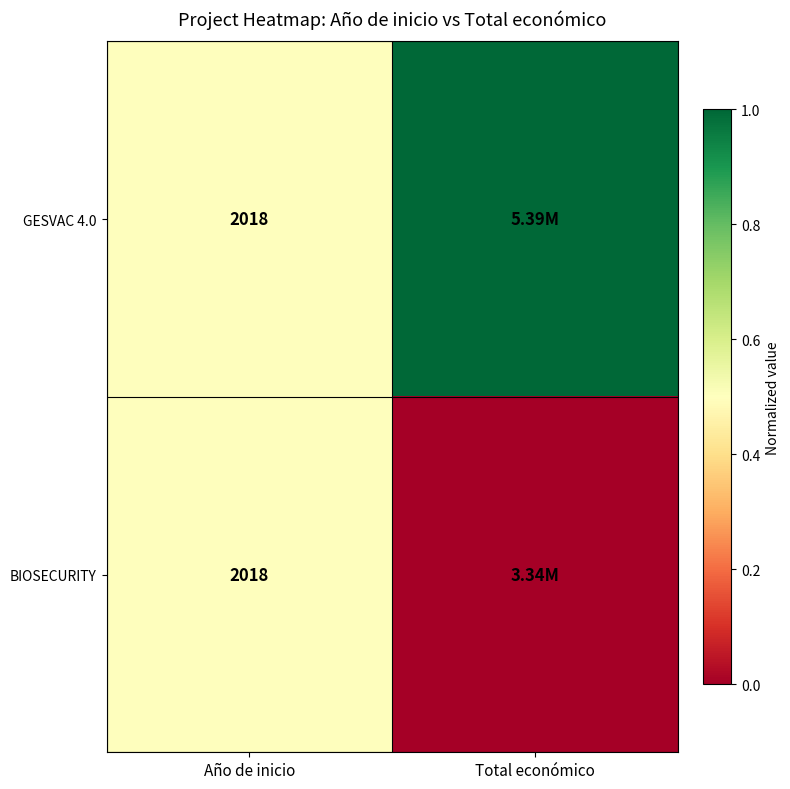

Is the value of GESVAC 4.0 at Total económico greater than the value of BIOSECURITY at Año de inicio?

Yes